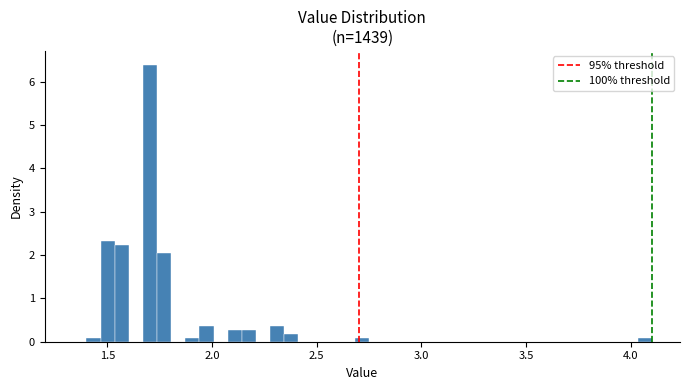

Read against the x-axis, roughly where is the centre of the tallest bar?

1.70